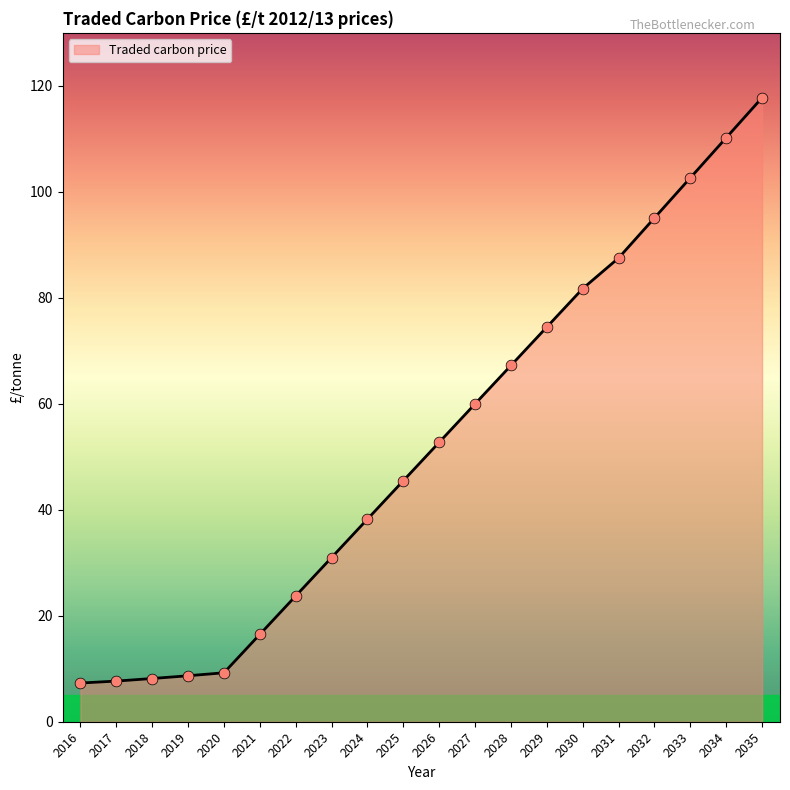

Approximately how many times larger is the value at 2030 compared to 2017?

10.7